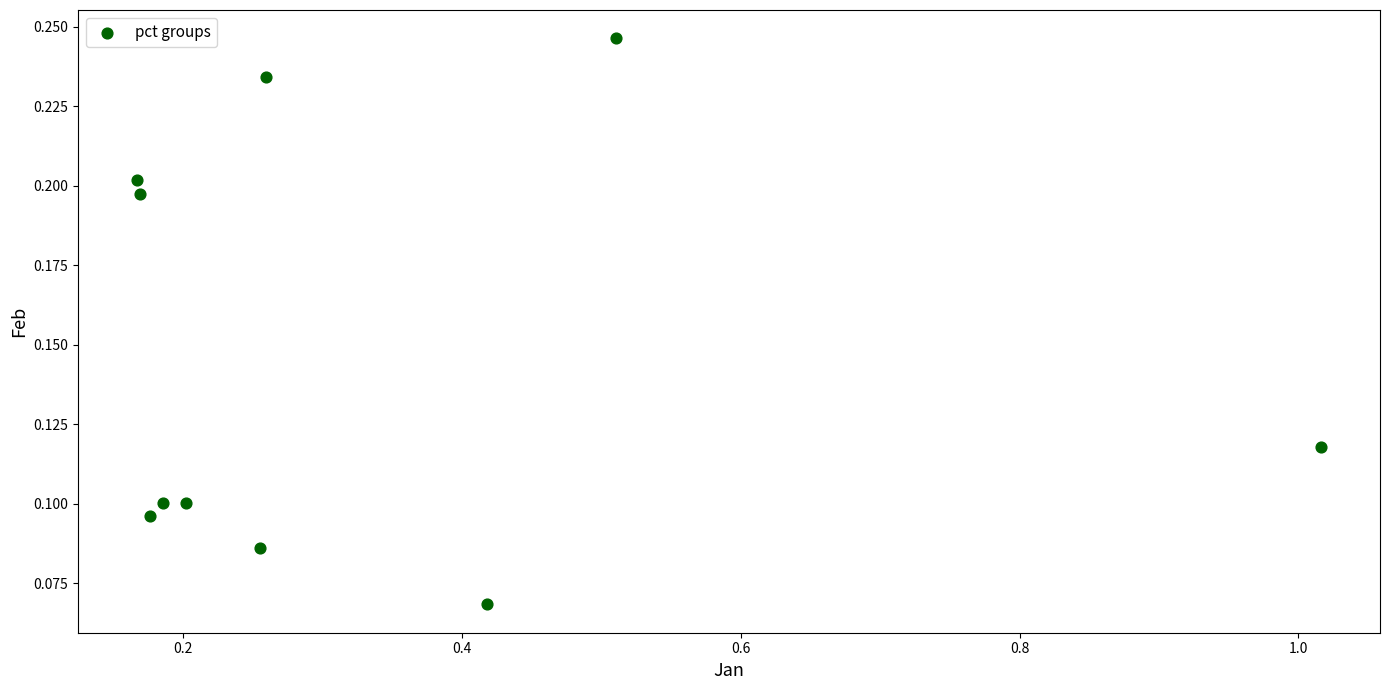

What is the average X value?

0.3